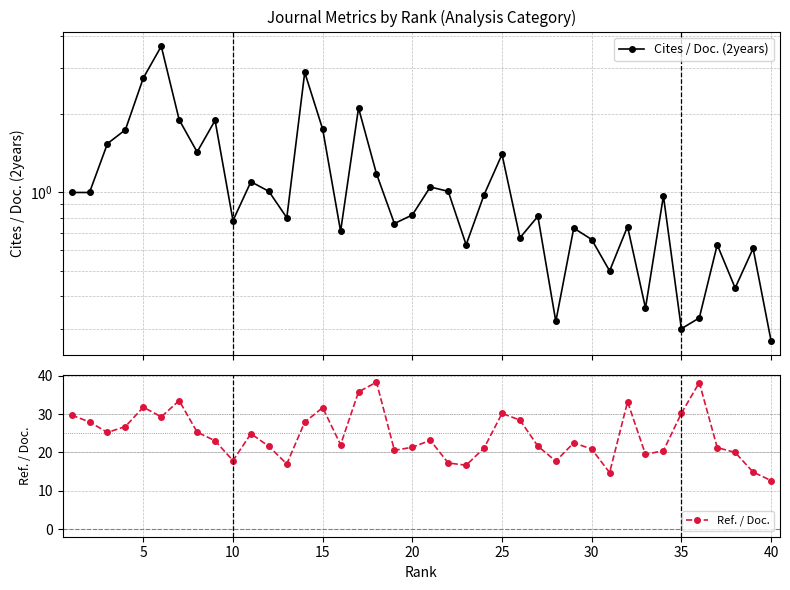

True or false: Cites / Doc. (2years) has more than 2 points higher than both neighbors.

True